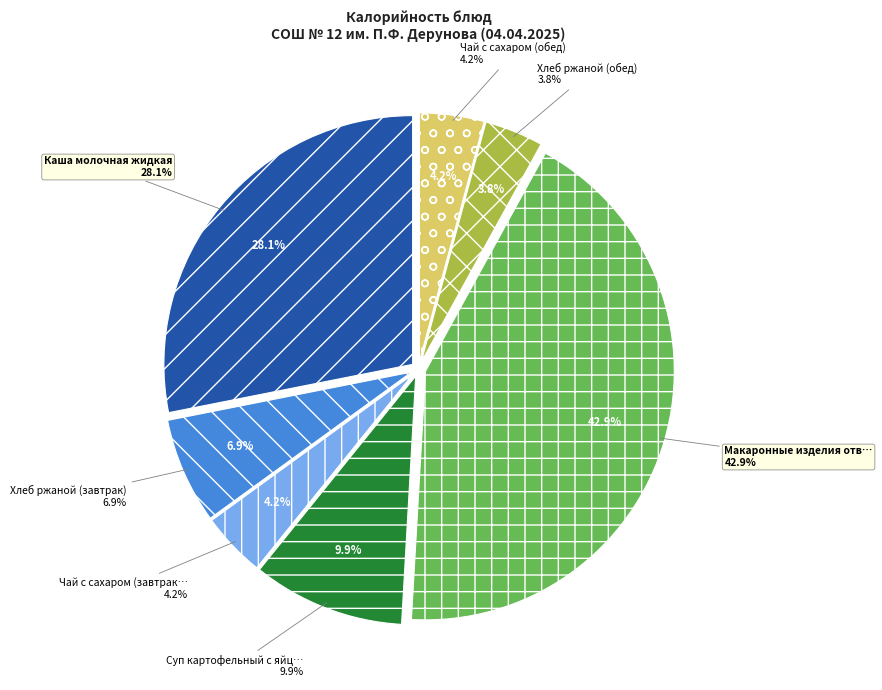

Which category has the smallest portion of the pie?

Хлеб ржаной (обед)